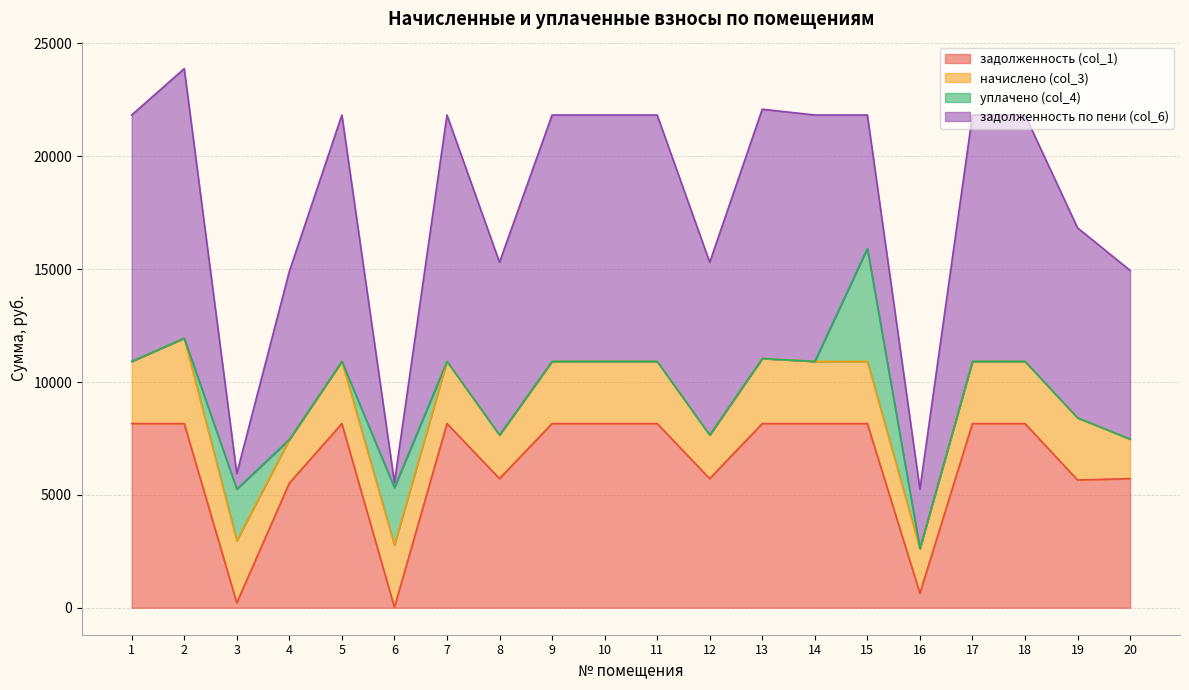

Is it true that задолженность по пени (col_6) equals 5182.0 at 18?

False